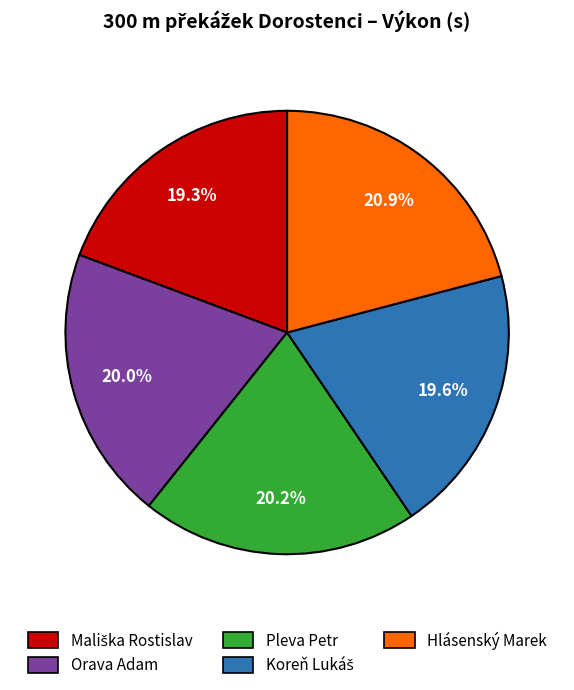

What is the largest slice in the pie chart?

Hlásenský Marek